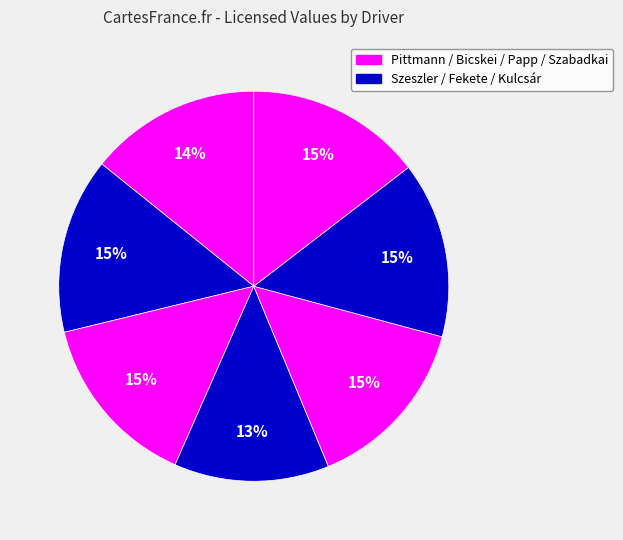

How many slices are in this pie chart?

7